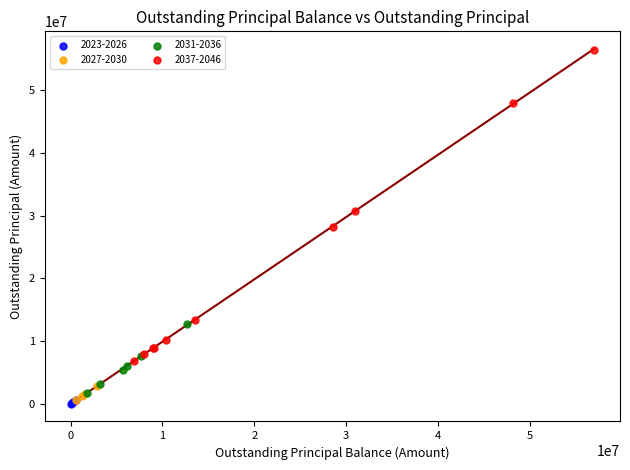

Which series contains the highest Y value?

2037-2046